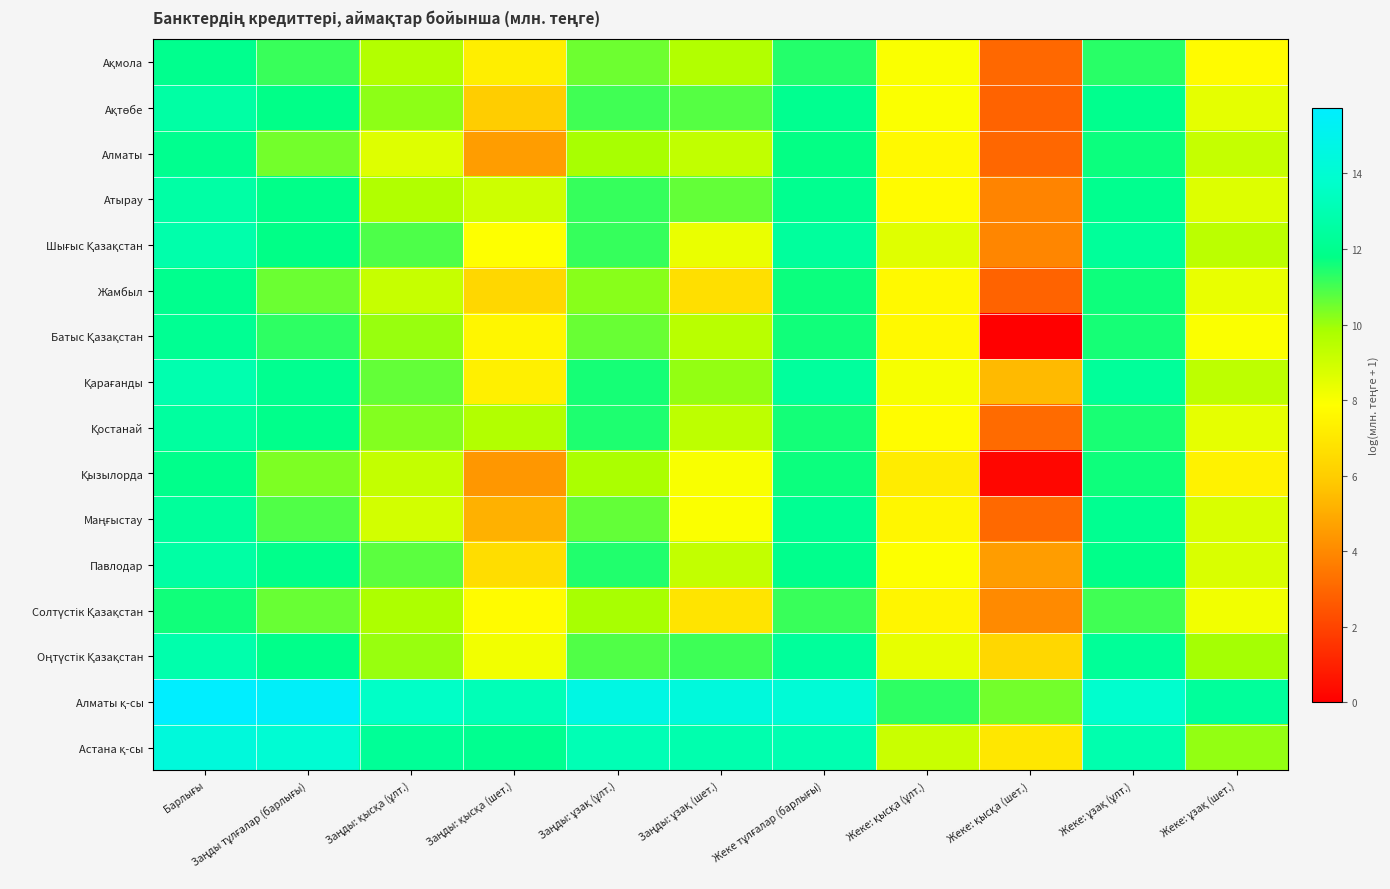

Which series has the widest spread of values?

Батыс Қазақстан